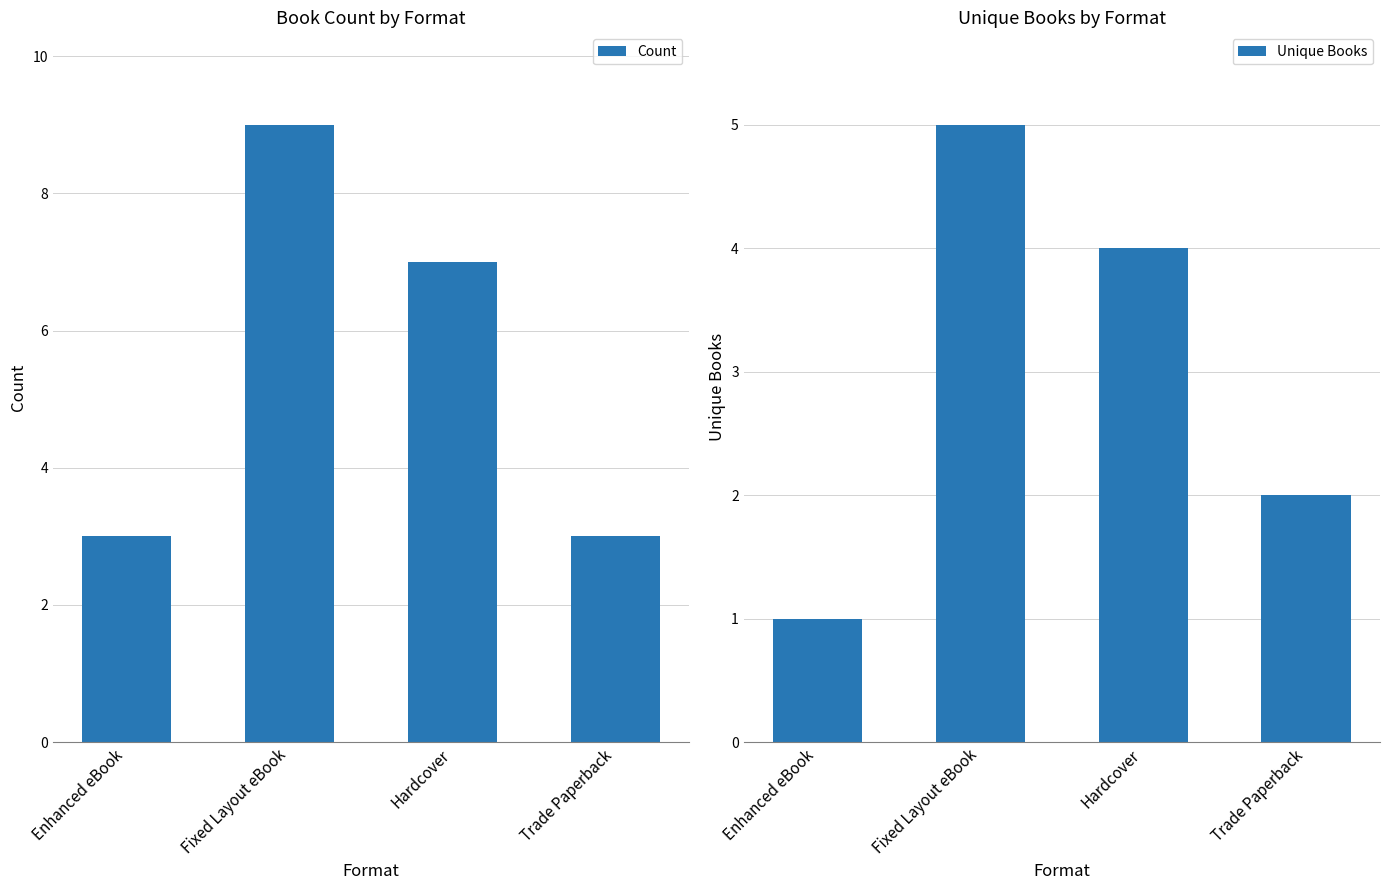

What is the difference between the maximum and second lowest values in the Unique Books series?

3